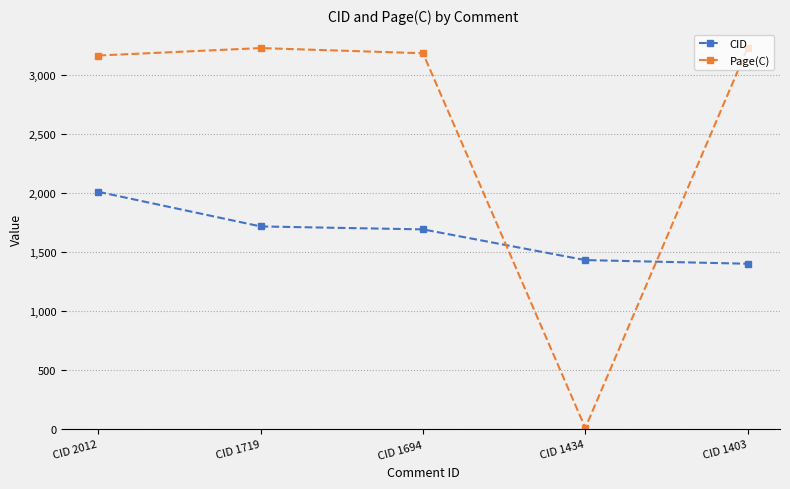

How many intersections are there between CID and Page(C)?

2